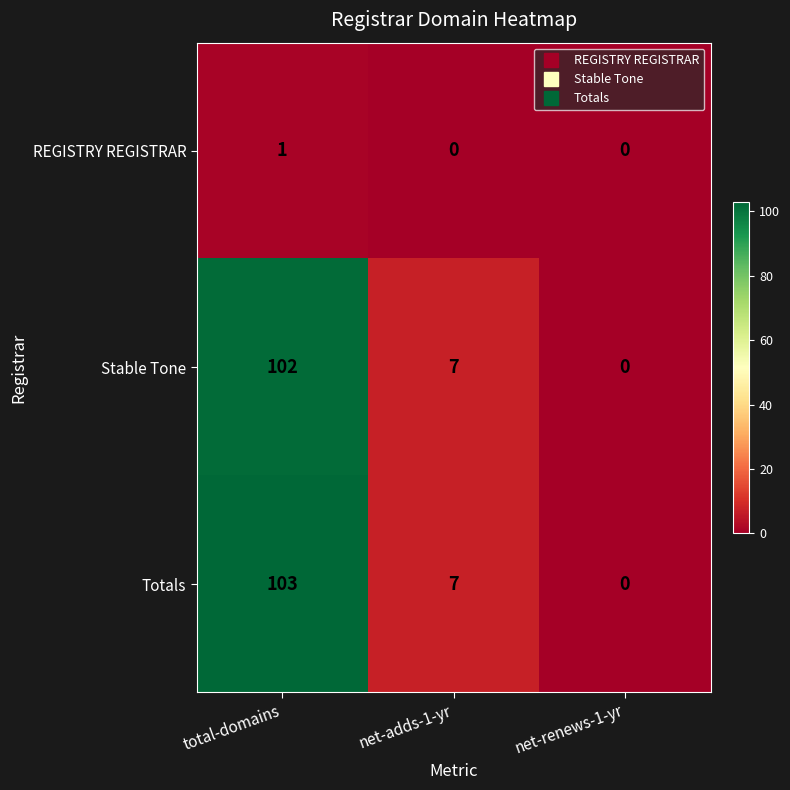

Reading left to right, list all the values displayed in this chart.

REGISTRY REGISTRAR: 1	0	0
Stable Tone: 102	7	0
Totals: 103	7	0